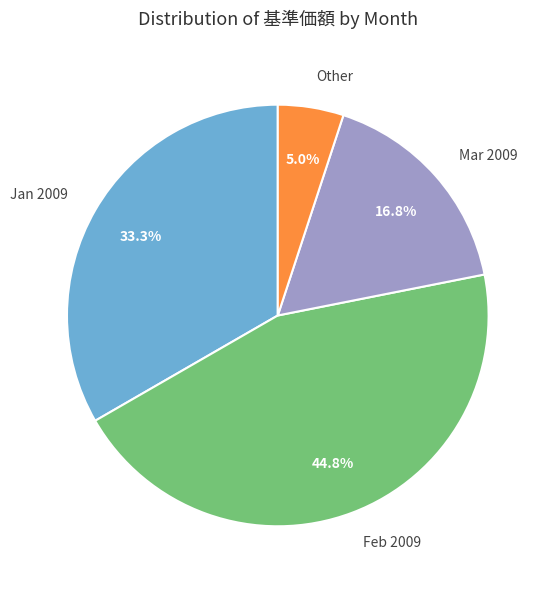

Approximately how many times larger is the value at Mar 2009 compared to Jan 2009?

0.5